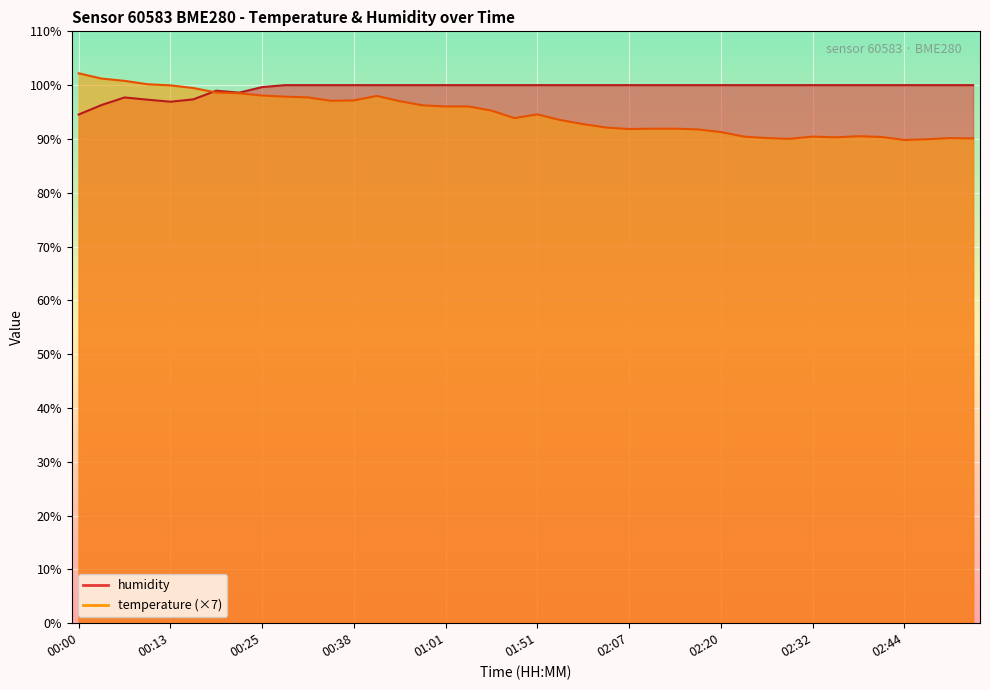

At 02:29, list the series in order from largest to smallest.

humidity, temperature